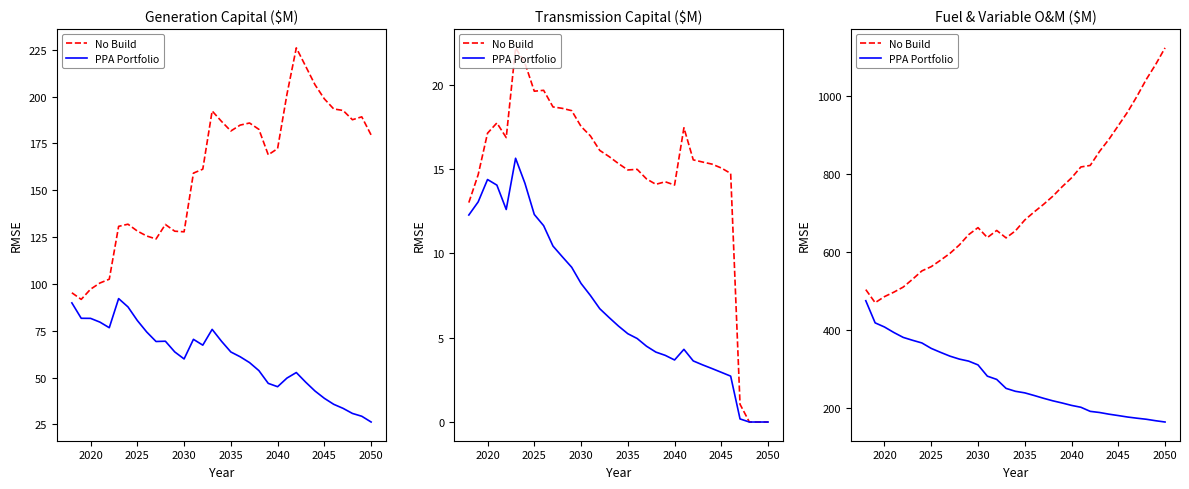

Rank the series by their average value, from highest to lowest.

No Build, PPA Portfolio